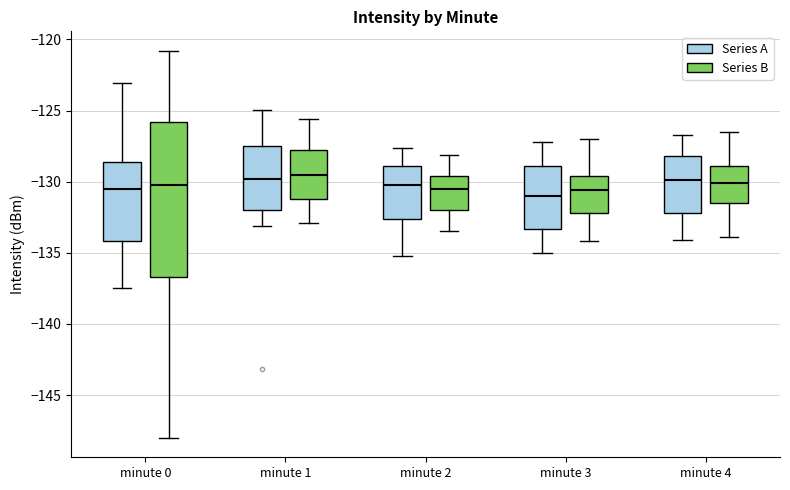

Reading left to right, transcribe this box plot: for each box, give where its median line is, the range the box spans, and where its two whiskers end, as read against the y-axis. The values are not printed on the chart, so give them approximately, as read against the axis.

minute 0 (Series A): median -130.5, box -134.0 to -128.5, whiskers -137.5 to -123.0
minute 0 (Series B): median -130.0, box -136.5 to -126.0, whiskers -148.0 to -121.0
minute 1 (Series A): median -130.0, box -132.0 to -127.5, whiskers -133.0 to -125.0
minute 1 (Series B): median -129.5, box -131.0 to -127.5, whiskers -133.0 to -125.5
minute 2 (Series A): median -130.0, box -132.5 to -129.0, whiskers -135.0 to -127.5
minute 2 (Series B): median -130.5, box -132.0 to -129.5, whiskers -133.5 to -128.0
minute 3 (Series A): median -131.0, box -133.5 to -129.0, whiskers -135.0 to -127.0
minute 3 (Series B): median -130.5, box -132.0 to -129.5, whiskers -134.0 to -127.0
minute 4 (Series A): median -130.0, box -132.0 to -128.0, whiskers -134.0 to -126.5
minute 4 (Series B): median -130.0, box -131.5 to -129.0, whiskers -134.0 to -126.5